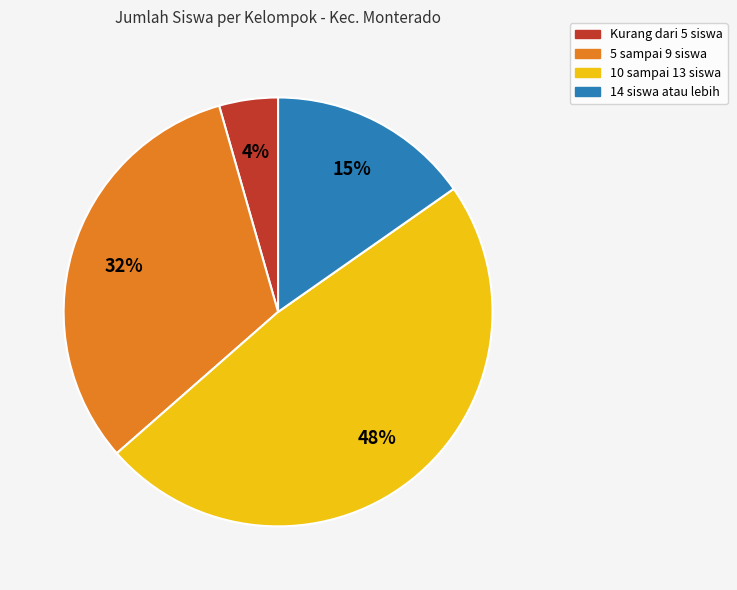

Is there a majority slice in this chart?

No